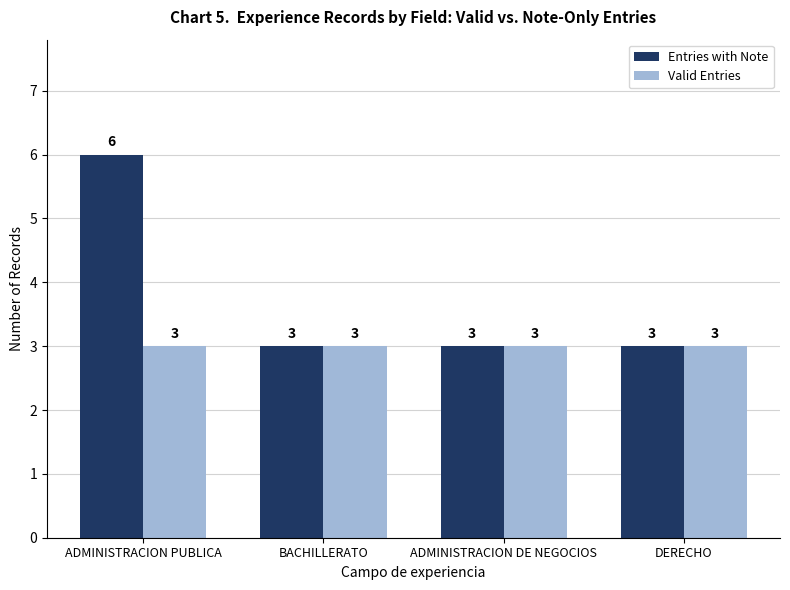

What is the label of the 3rd bar from the left?

ADMINISTRACION DE NEGOCIOS